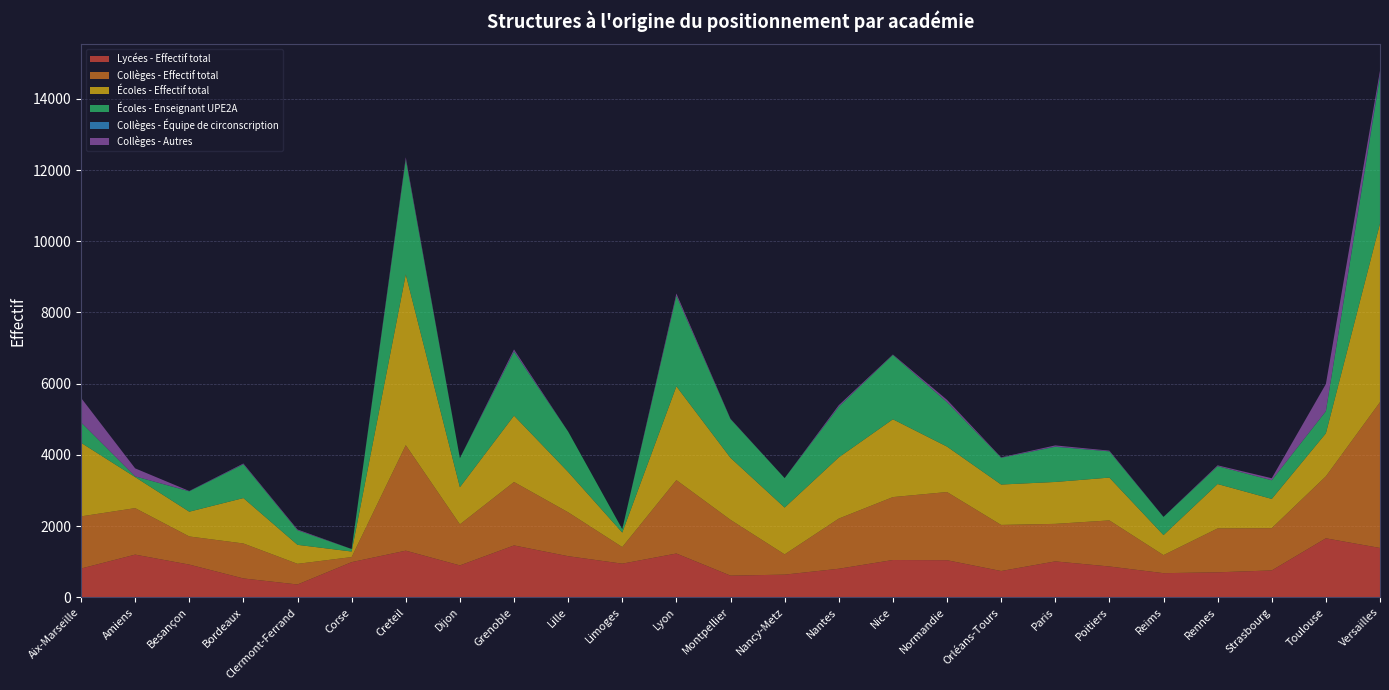

Reading left to right, transcribe all the data shown in this chart.

Lycées - Effectif total: 807	1198	918	529	359	987	1309	895	1456	1154	944	1229	608	636	801	1047	1041	737	1008	865	677	701	754	1656	1385
Collèges - Effectif total: 1465	1306	790	982	580	142	2963	1153	1782	1233	466	2062	1567	569	1409	1767	1915	1295	1054	1294	507	1233	1187	1741	4096
Écoles - Effectif total: 2068	872	696	1276	534	156	4797	1044	1864	1134	408	2635	1742	1315	1720	2186	1277	1135	1177	1203	563	1247	822	1208	5019
Écoles - Enseignant UPE2A: 572	20	572	949	410	70	3230	815	1797	1134	95	2546	1087	827	1420	1808	1247	752	988	736	509	502	524	622	4127
Collèges - Équipe de circonscription: 1	0	4	4	0	0	2	0	12	0	0	0	1	0	6	0	2	1	7	2	3	1	0	1	57
Collèges - Autres: 689	225	6	18	21	1	57	0	51	0	0	61	9	1	40	12	64	11	32	19	0	22	57	762	108